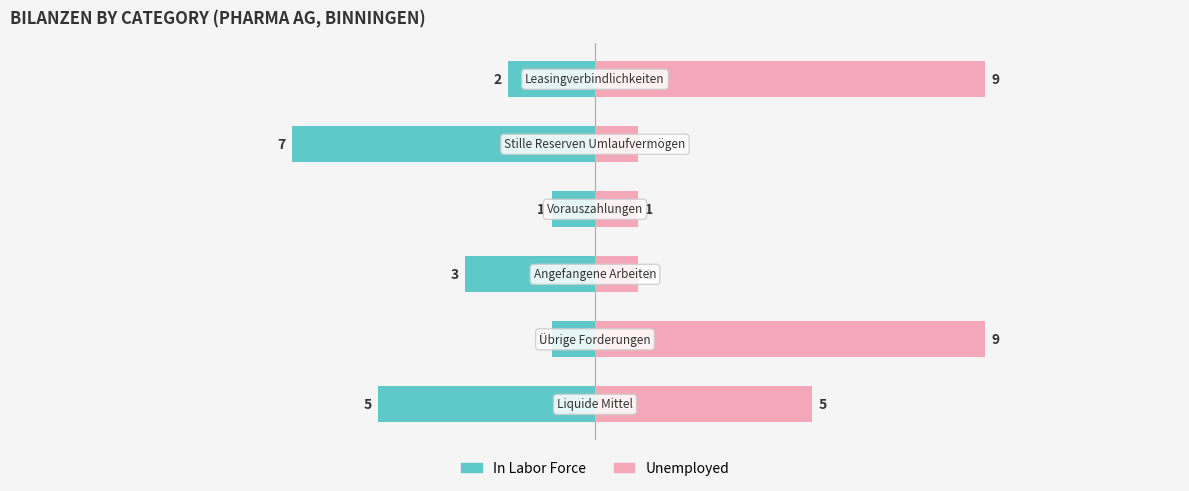

Count the number of categories in the chart.

6